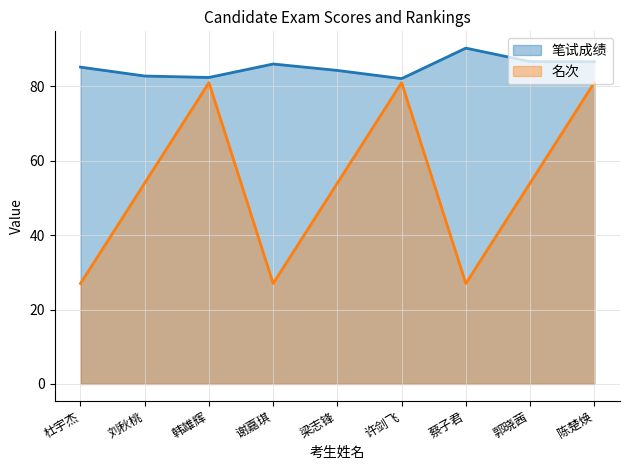

True or false: 名次_line and 笔试成绩_line cross at least once.

False